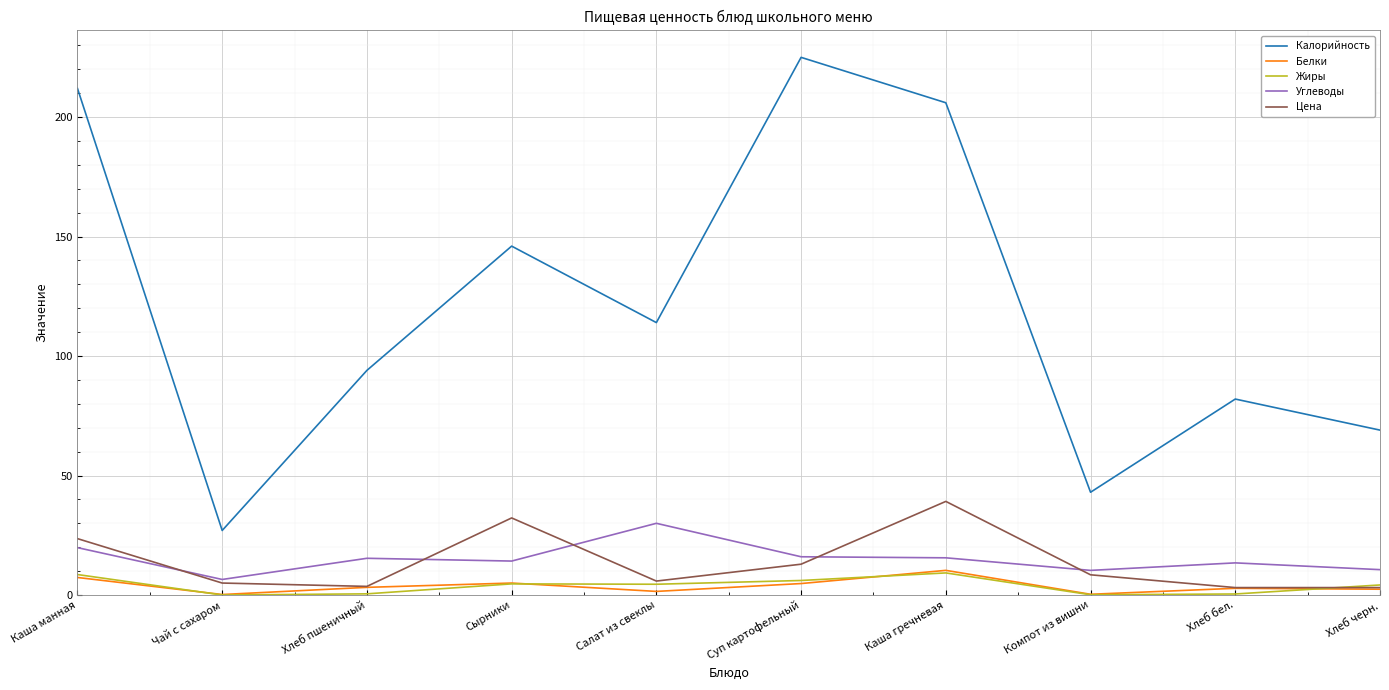

What is the difference between the highest and lowest values at Каша гречневая?

196.8